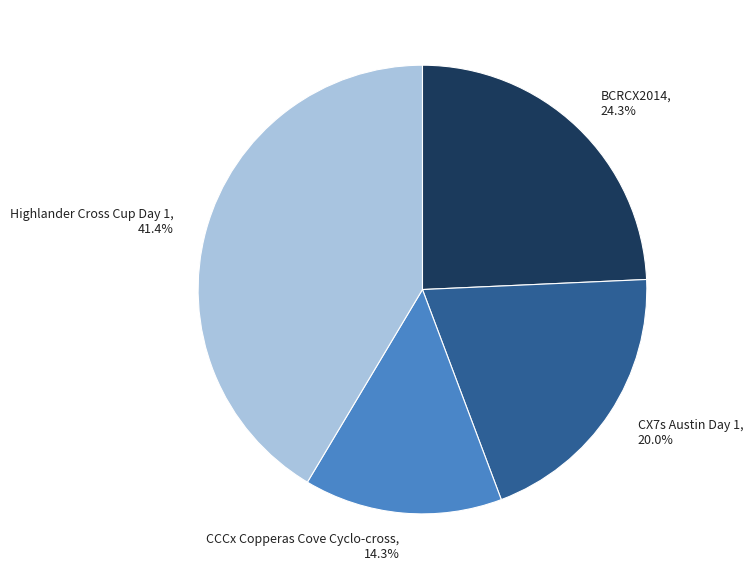

Is the sum of CCCx Copperas Cove Cyclo-cross and BCRCX2014 greater than half?

No